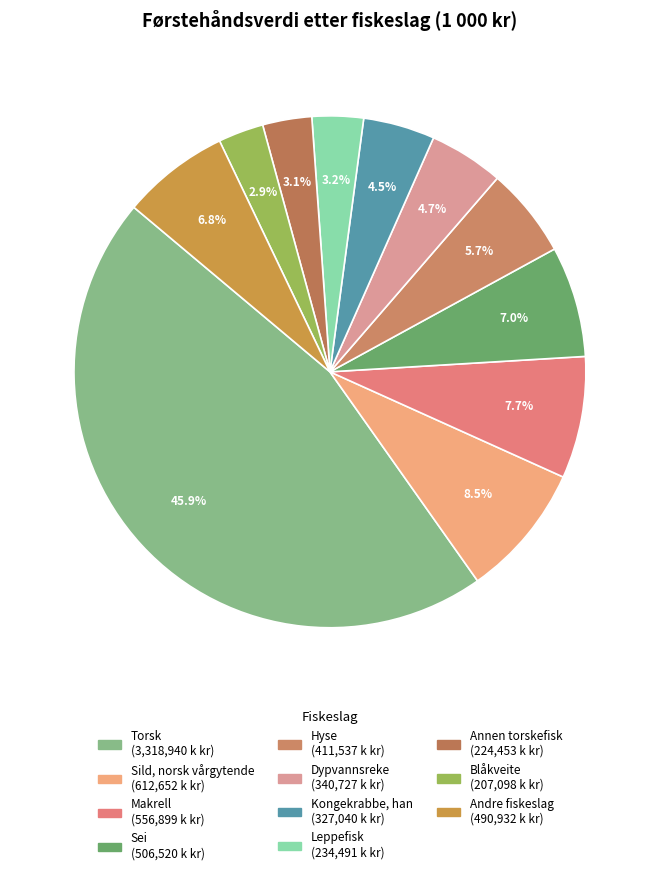

How many slices are in this pie chart?

11